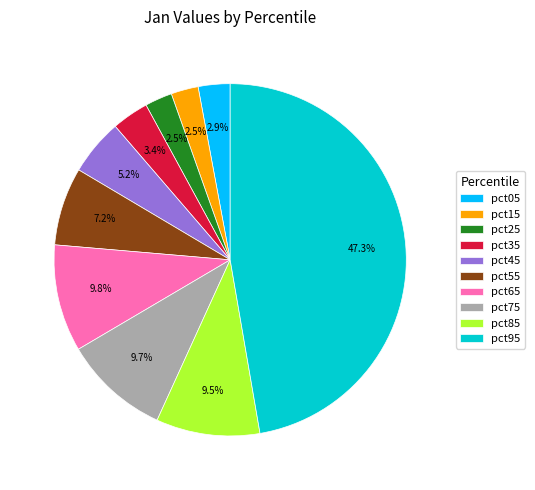

True or false: pct75 accounts for 10% of the total.

True